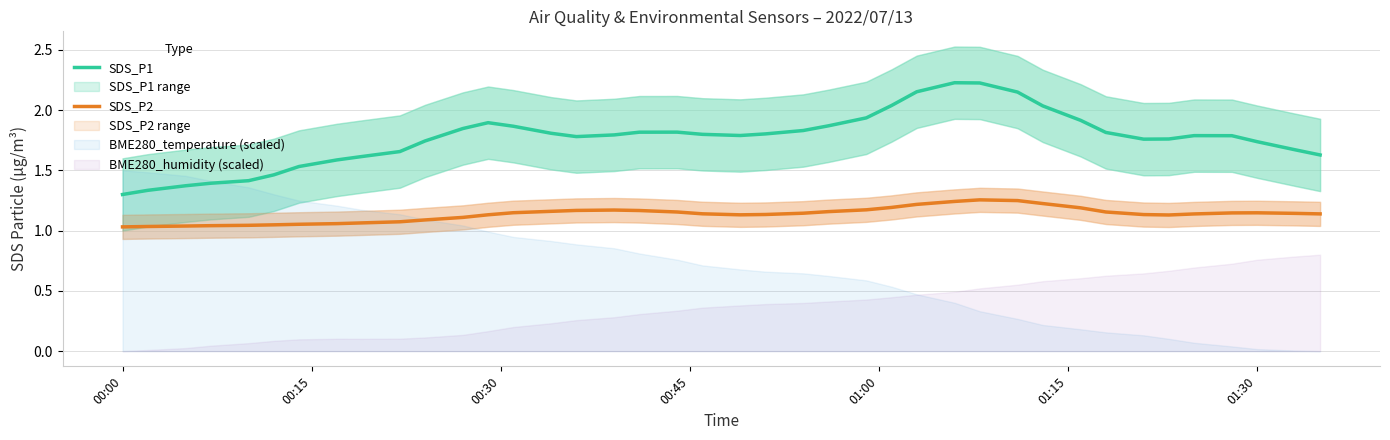

Does the chart have visible grid lines?

Yes